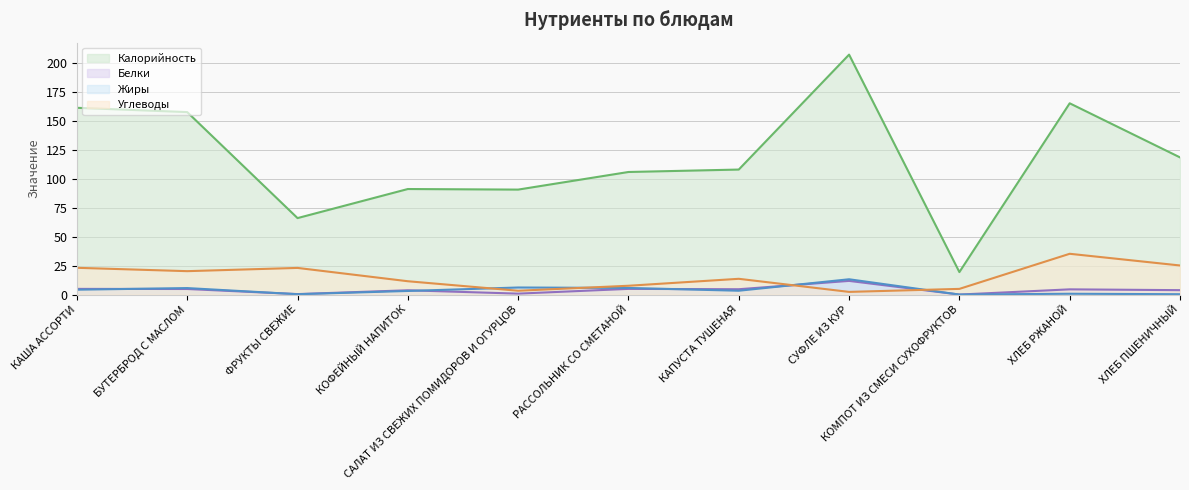

The Белки series shows 0.3 at САЛАТ ИЗ СВЕЖИХ ПОМИДОРОВ И ОГУРЦОВ. True or false?

False